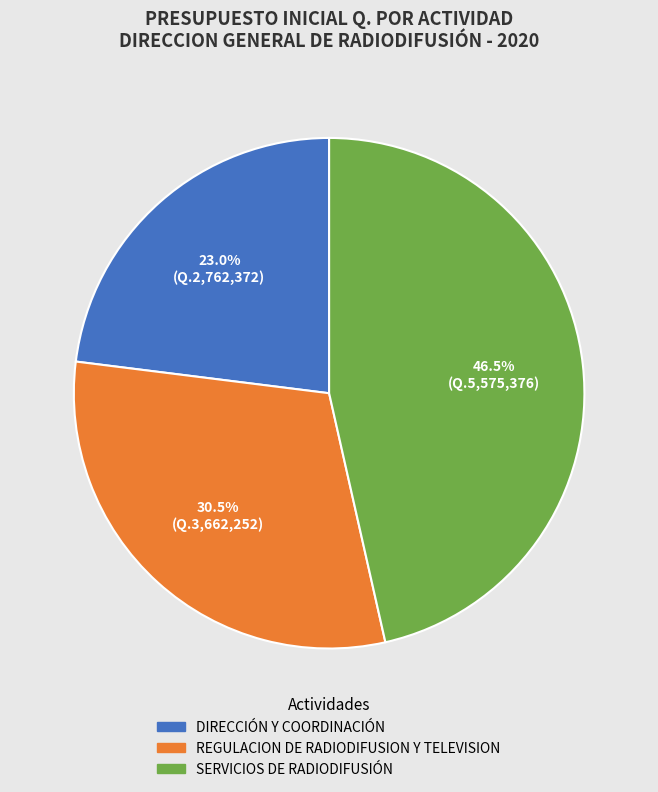

Which slice is the largest?

SERVICIOS DE RADIODIFUSIÓN